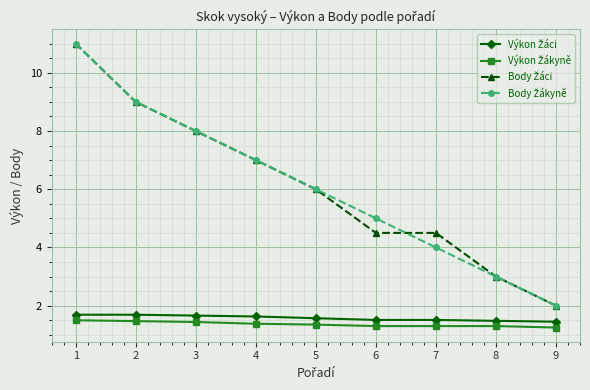

What is the total value across all series at 4?

17.0